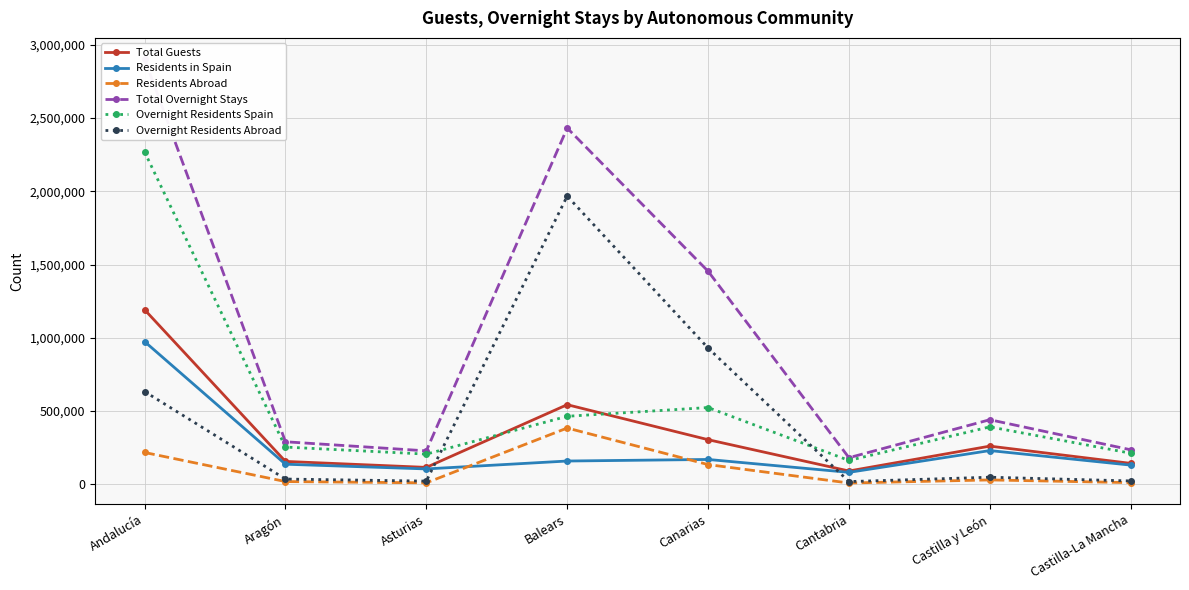

What is the sum of all Overnight Residents Abroad values?

3680194